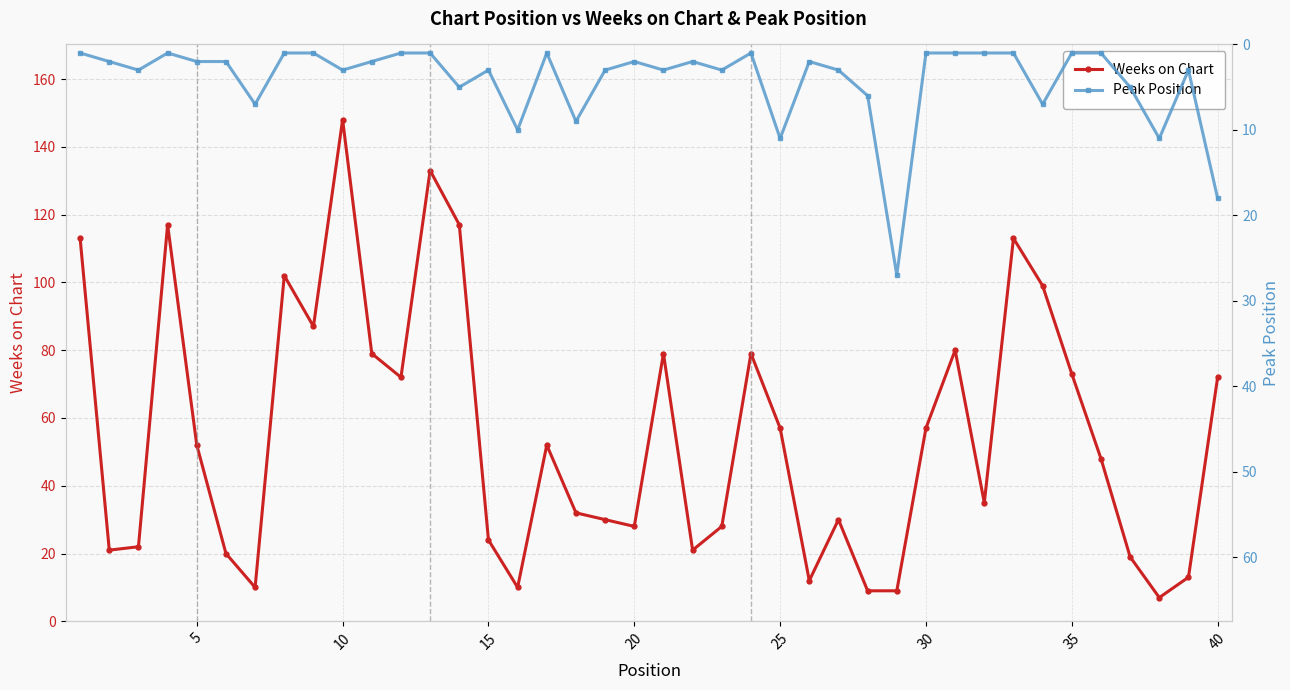

Reading right to left, transcribe all the data shown in this chart.

Weeks on Chart: 72	13	7	19	48	73	99	113	35	80	57	9	9	30	12	57	79	28	21	79	28	30	32	52	10	24	117	133	72	79	148	87	102	10	20	52	117	22	21	113
Peak Position: 18	3	11	5	1	1	7	1	1	1	1	27	6	3	2	11	1	3	2	3	2	3	9	1	10	3	5	1	1	2	3	1	1	7	2	2	1	3	2	1